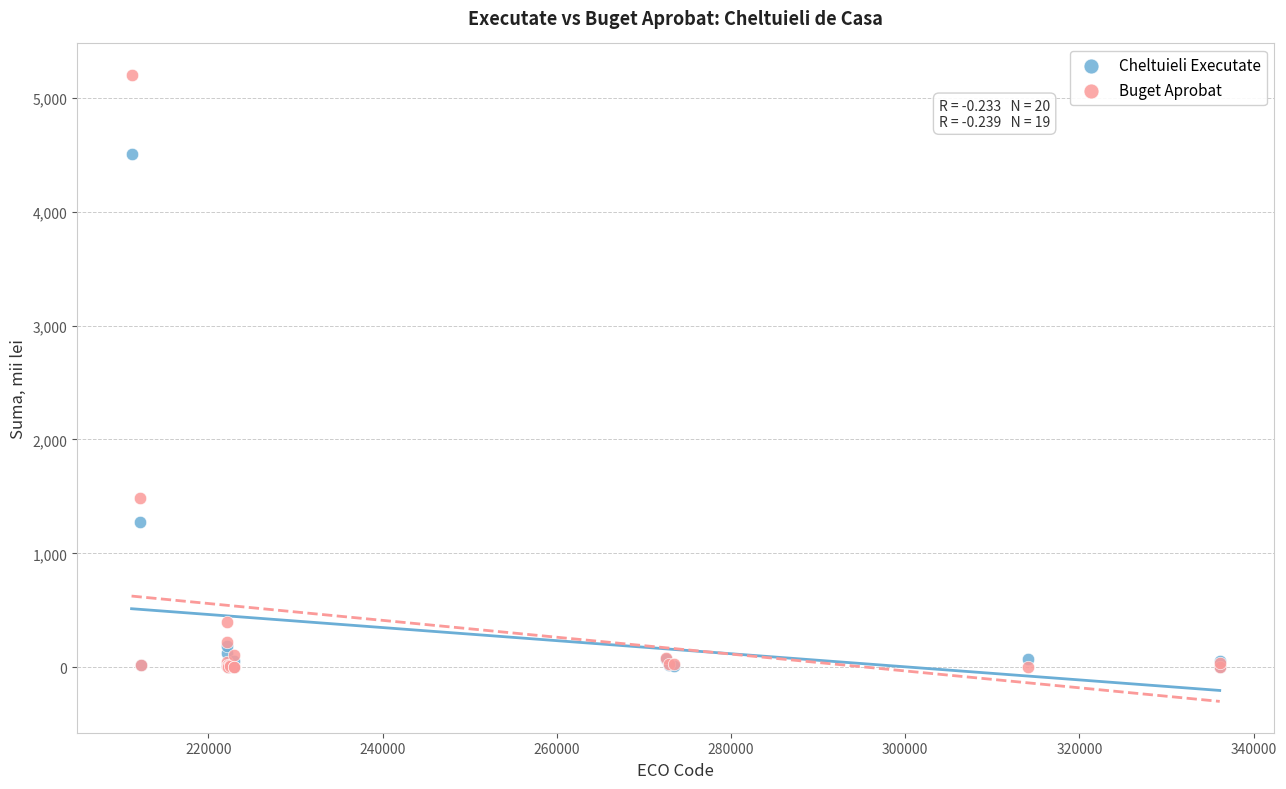

Across all series, what Y value is closest to 2600?

1487.7